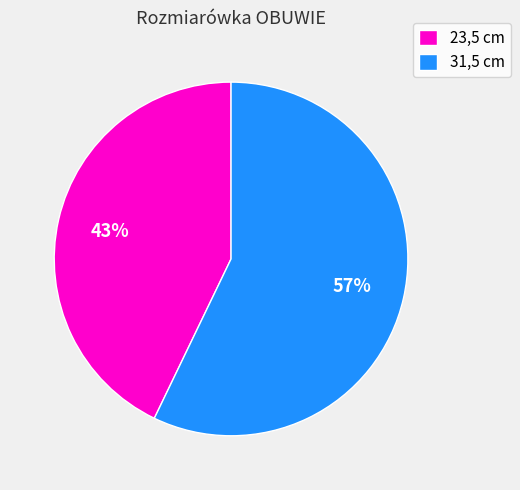

To the nearest percent, what percentage of the pie is 31,5?

57%